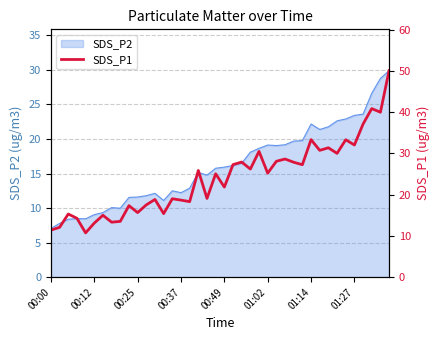

What is the highest value of the SDS_P2 series?

29.9